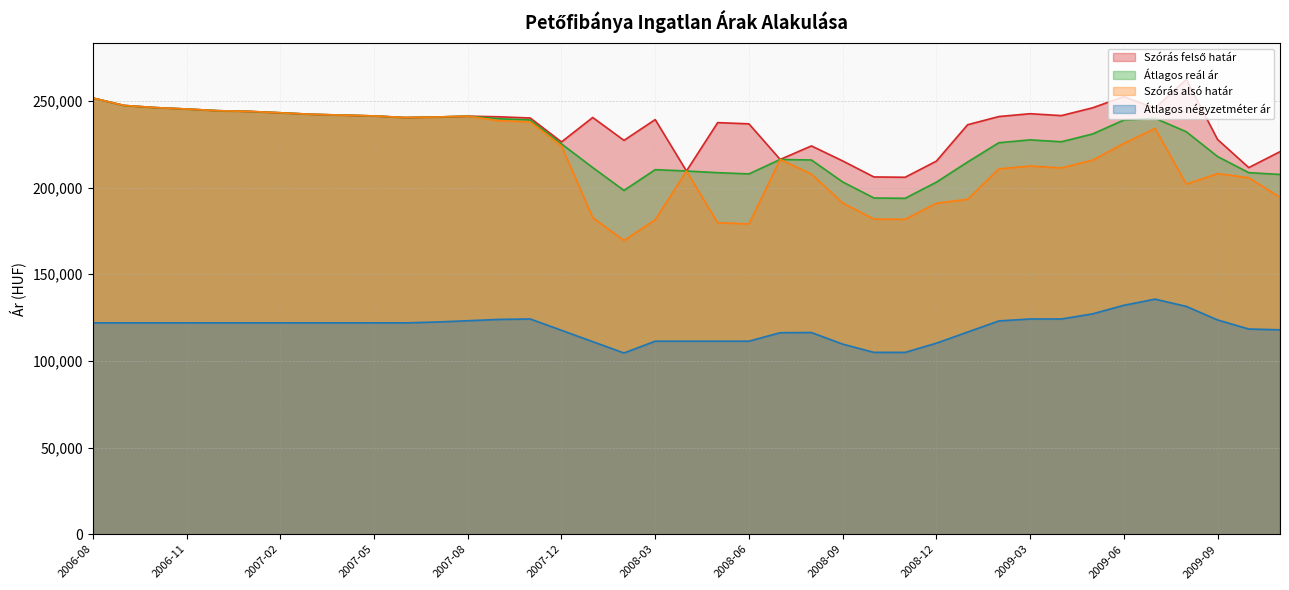

The Átlagos négyzetméter ár series shows 111382 at 2008-06. True or false?

True